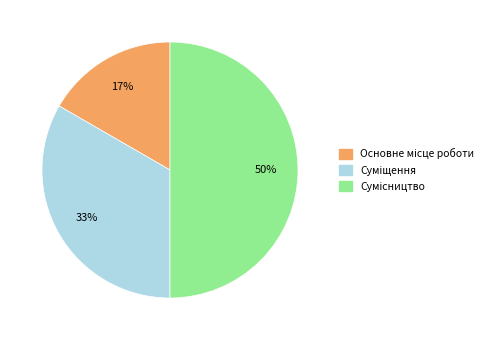

To the nearest percent, what is the average slice percentage?

33%